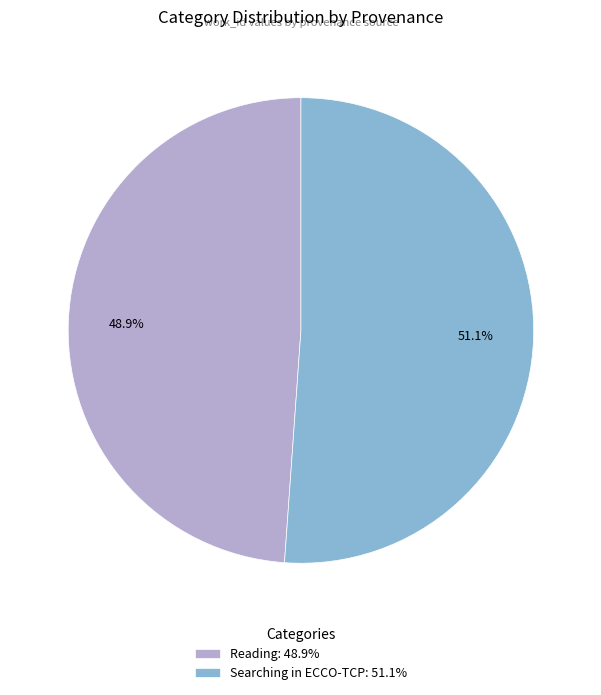

What is the smallest slice in the pie chart?

Reading